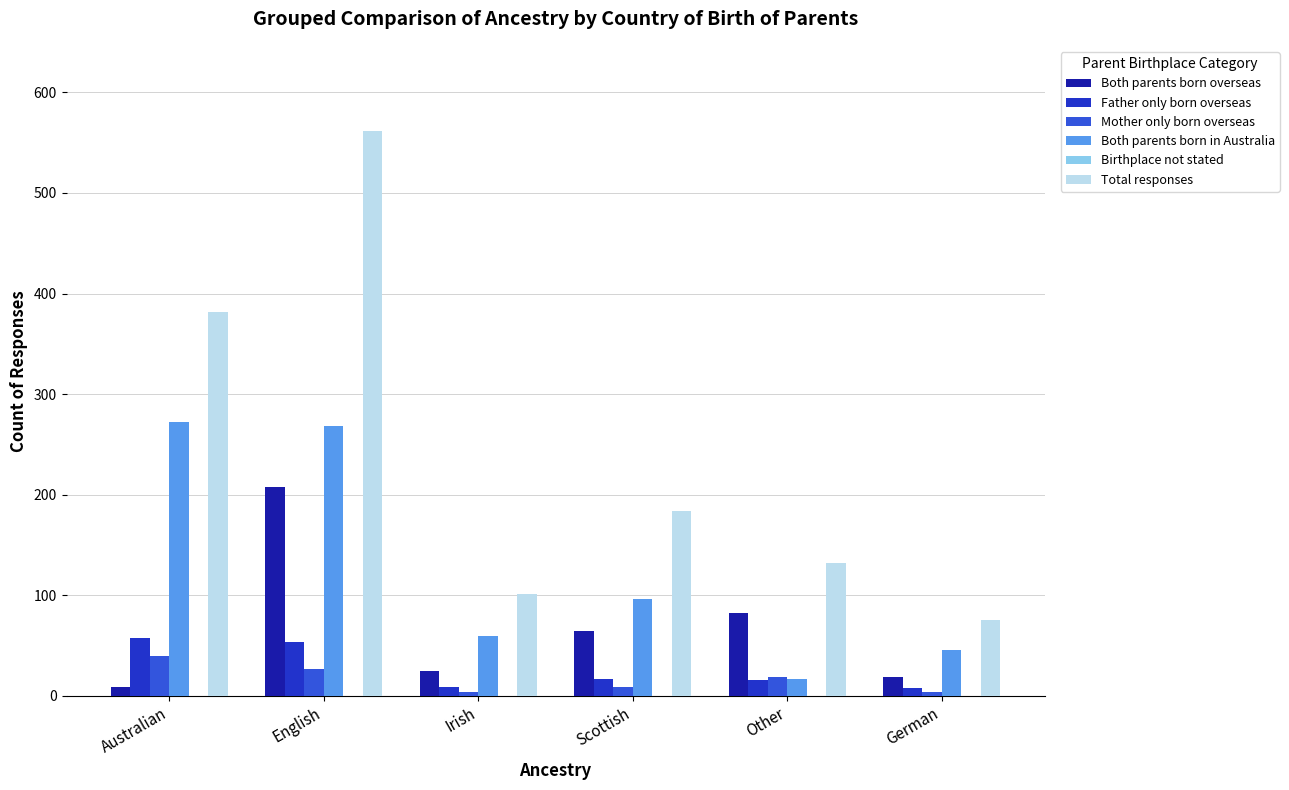

How many data points in Both parents born in Australia are less than 96?

3